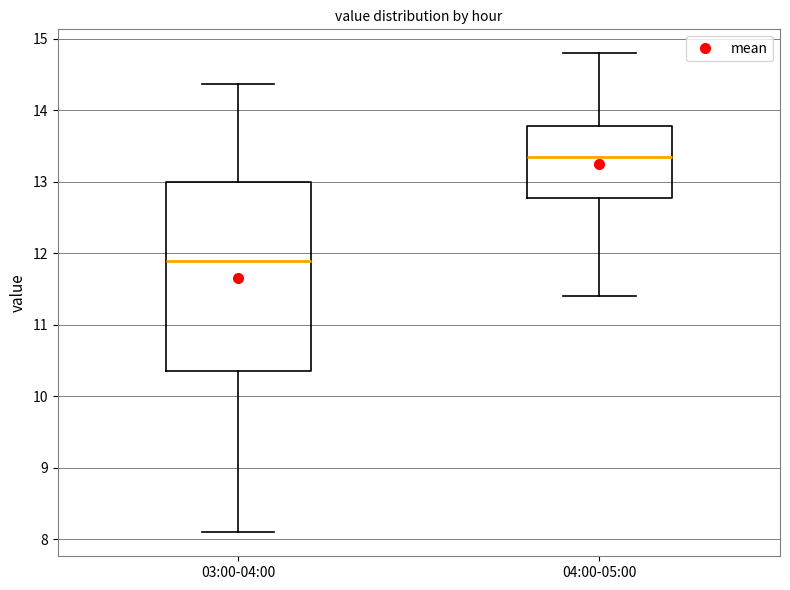

Which box has the lowest median line?

03:00-04:00